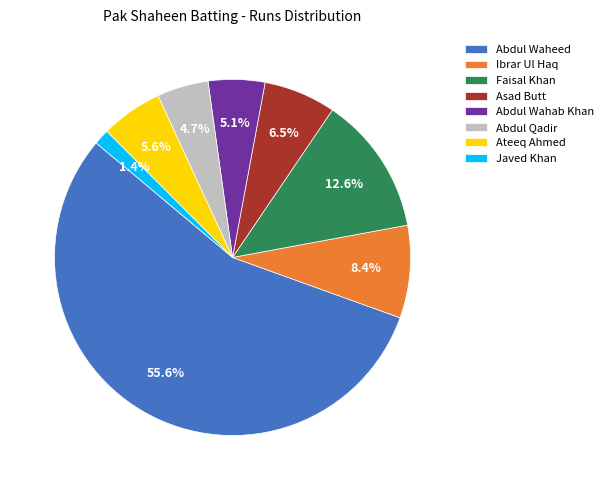

What percentage is NOT represented by Abdul Wahab Khan?

94.9%